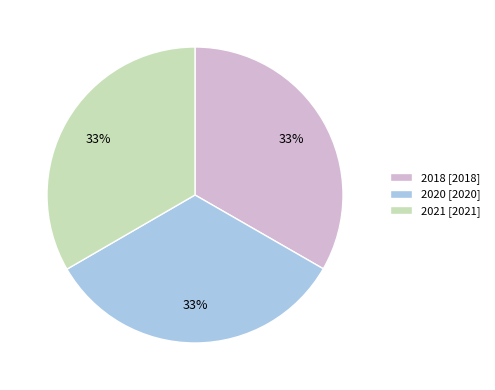

How many slices are in this pie chart?

3